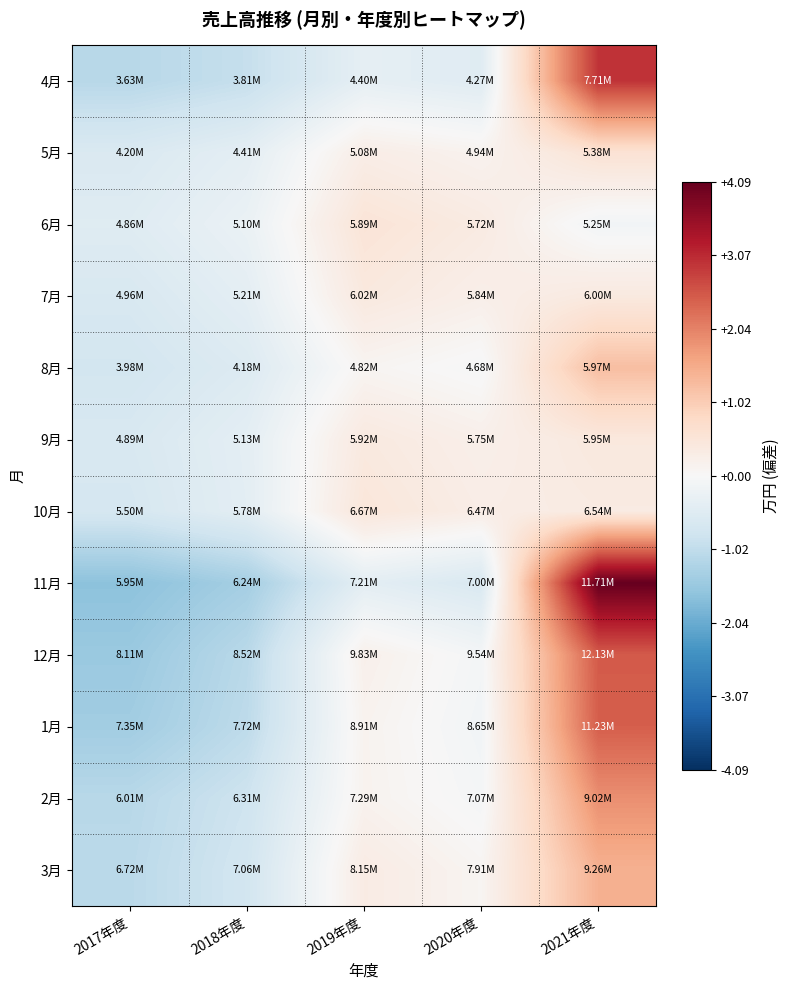

At which category is the sum across all series the highest?

2021年度